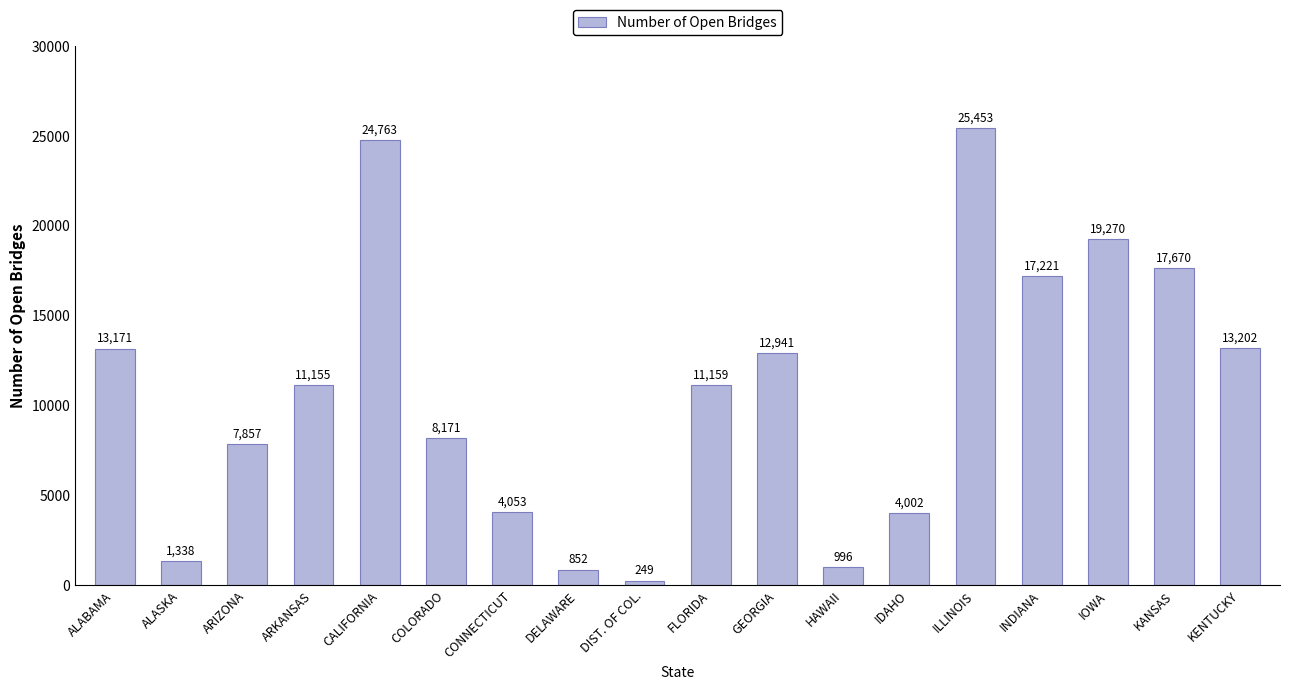

What is the sum of all values?

193523